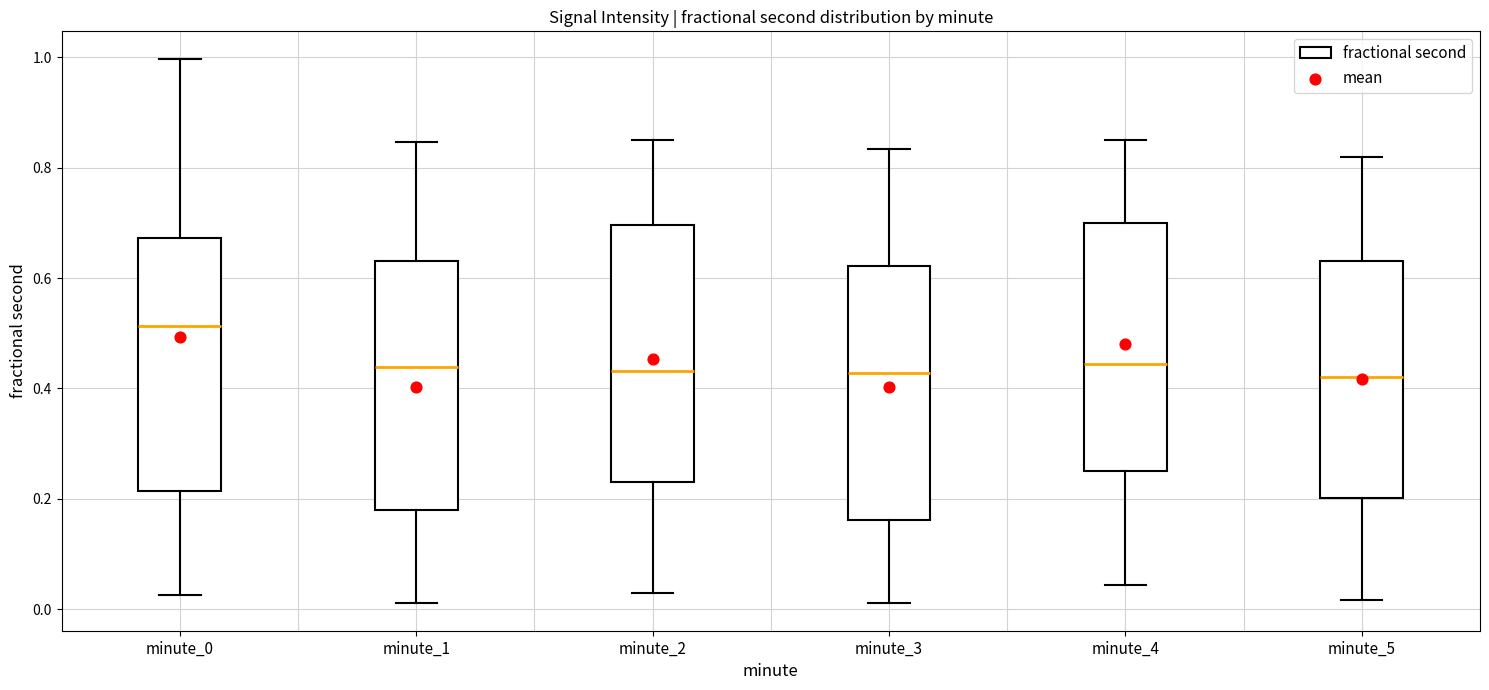

Reading left to right, transcribe this box plot: for each box, give where its median line is, the range the box spans, and where its two whiskers end, as read against the y-axis. The values are not printed on the chart, so give them approximately, as read against the axis.

minute_0: median 0.52, box 0.22 to 0.68, whiskers 0.02 to 1.00
minute_1: median 0.44, box 0.18 to 0.64, whiskers 0.02 to 0.84
minute_2: median 0.44, box 0.24 to 0.70, whiskers 0.02 to 0.84
minute_3: median 0.42, box 0.16 to 0.62, whiskers 0.02 to 0.84
minute_4: median 0.44, box 0.26 to 0.70, whiskers 0.04 to 0.84
minute_5: median 0.42, box 0.20 to 0.64, whiskers 0.02 to 0.82